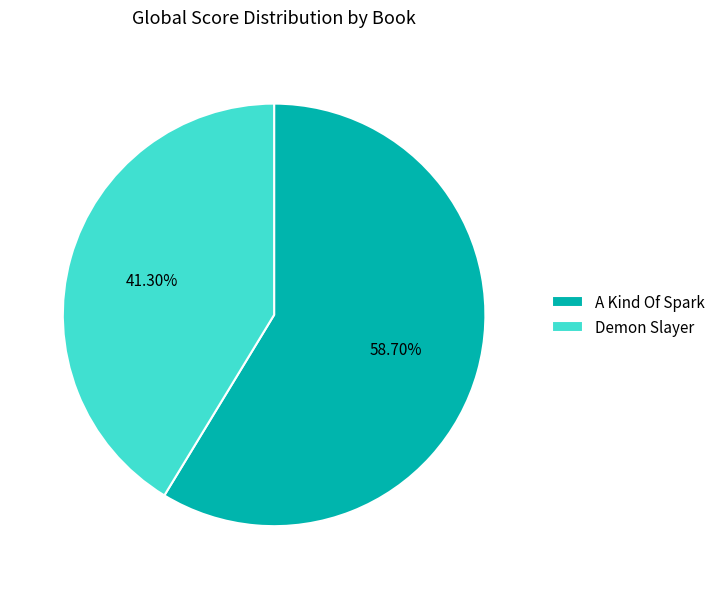

Count the number of slices in the pie.

2